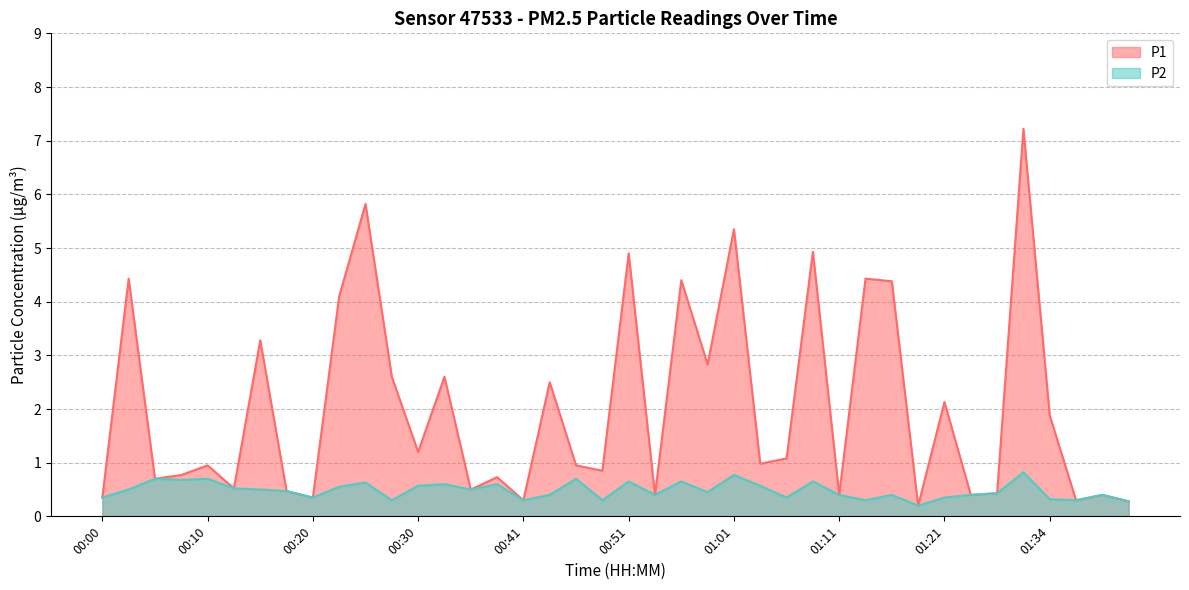

True or false: P1 and P2 cross at least once.

False